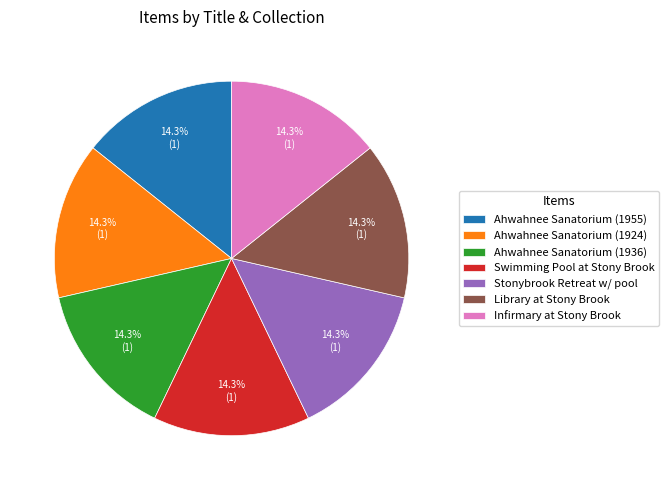

What portion of the pie excludes Ahwahnee Sanatorium (1955)?

85.7%